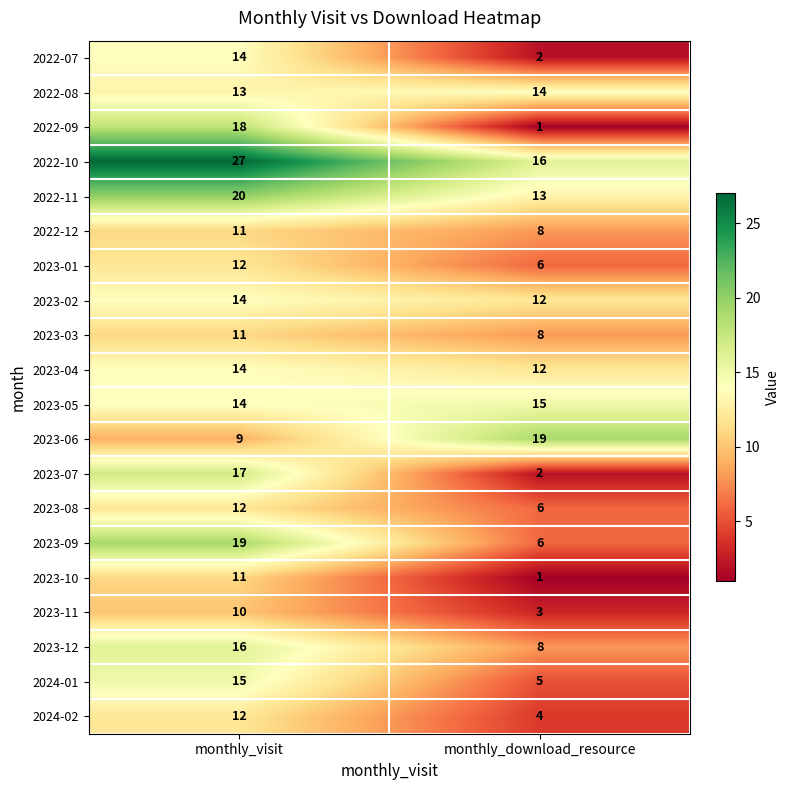

What is the total value across all series at monthly_download_resource?

161